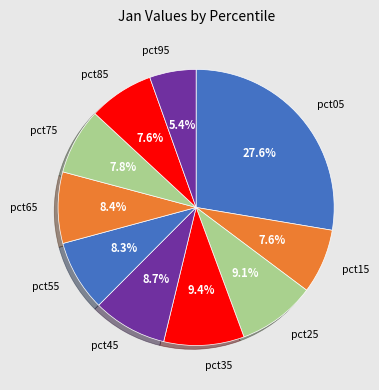

Approximately how many times larger is the value at pct95 compared to pct05?

0.2